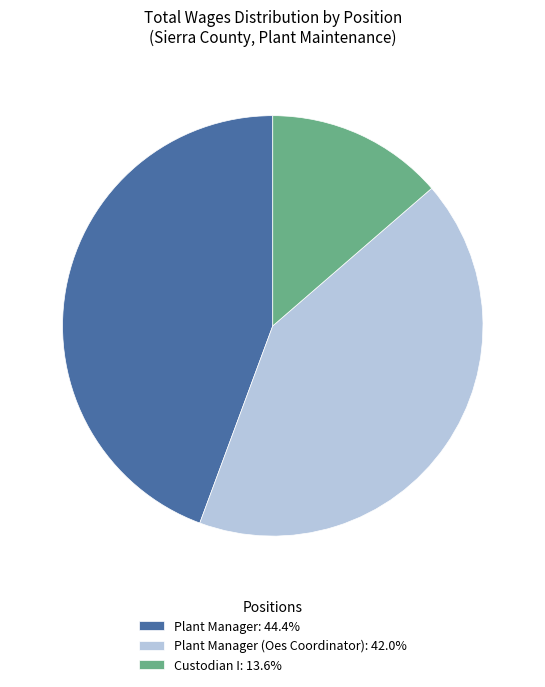

Combined, do Plant Manager (Oes Coordinator): 42.0% and Plant Manager: 44.4% account for over 50%?

Yes